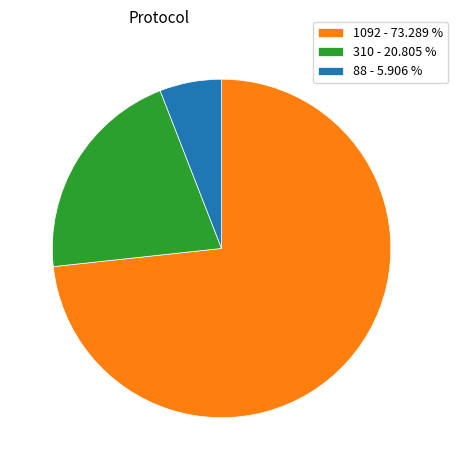

Between 310 - 20.805 % and 1092 - 73.289 %, which is larger?

1092 - 73.289 %